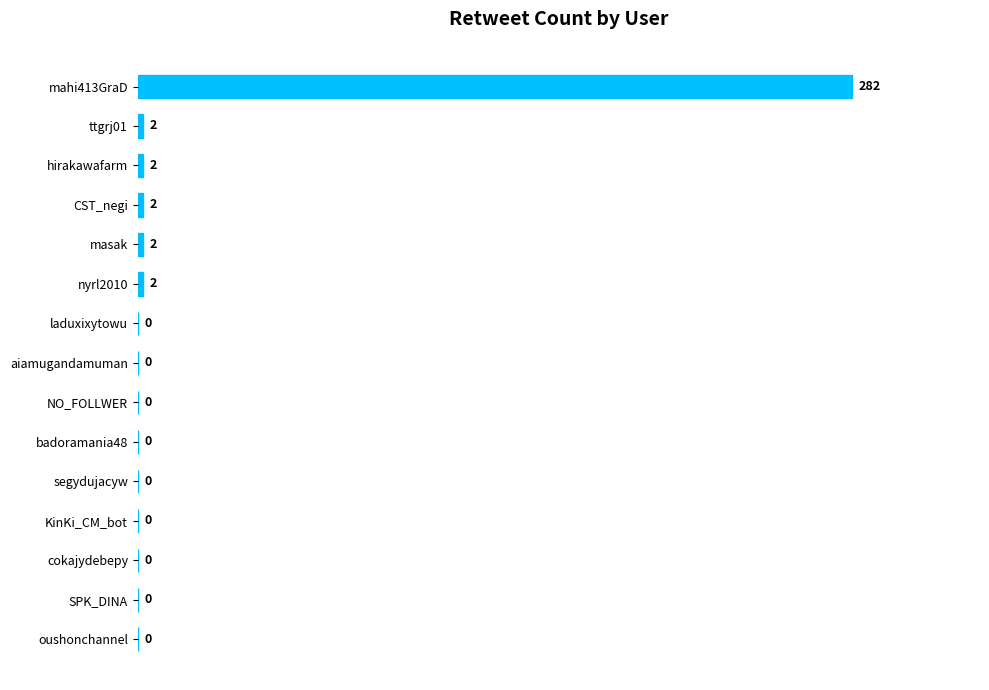

What is the average value?

19